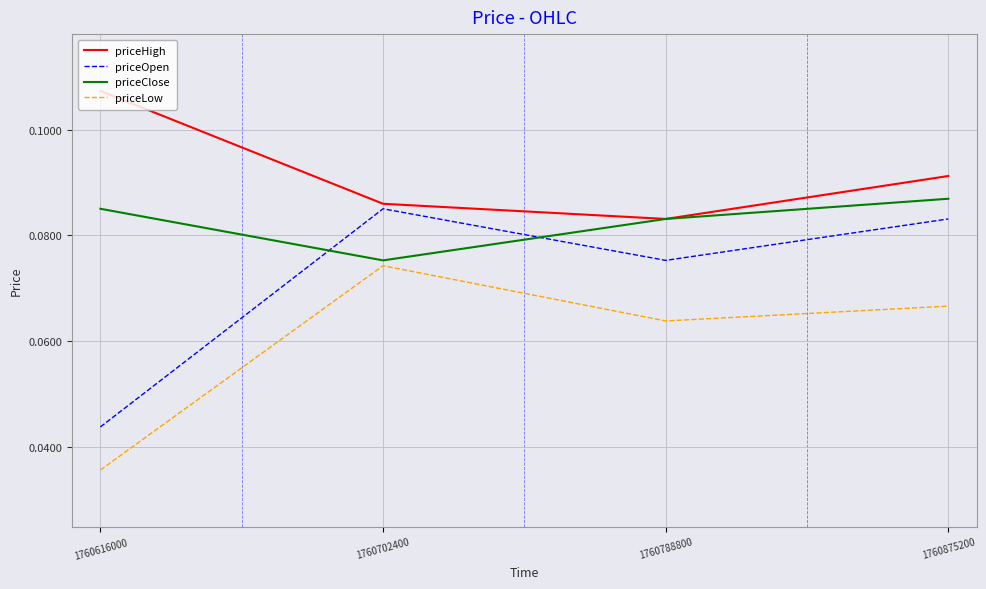

True or false: priceClose and priceLow intersect in this chart.

False